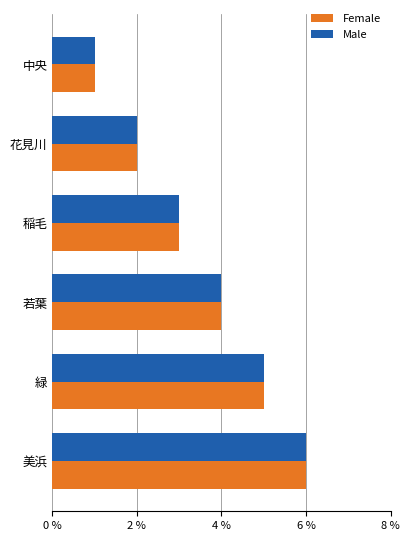

At which category is the sum across all series the highest?

美浜